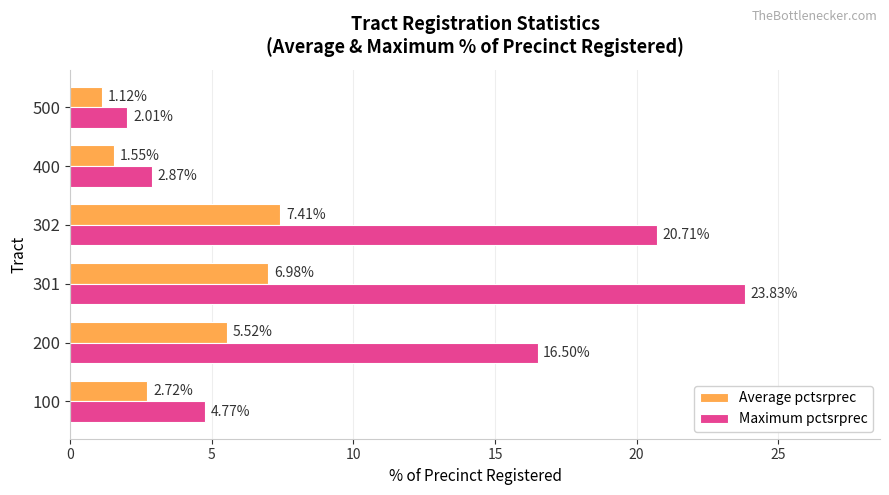

Is the value of Average pctsrprec at 100 greater than the value of Maximum pctsrprec at 400?

No